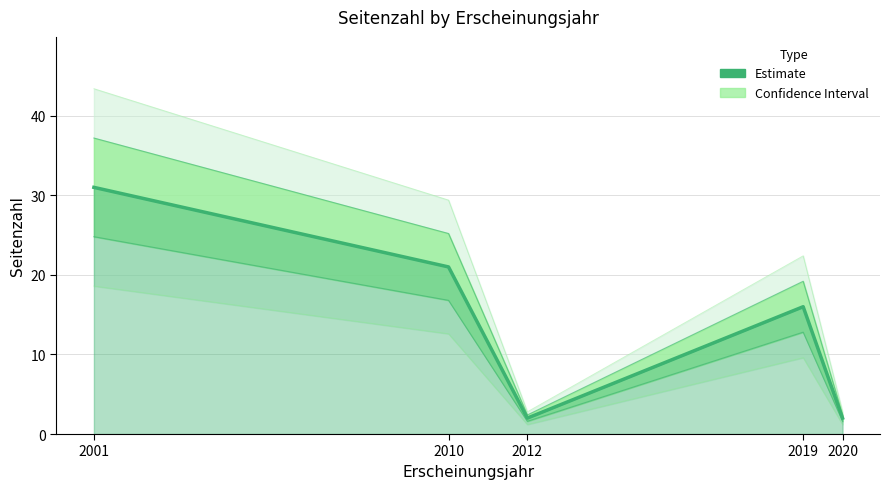

Between 2012 and 2019, which is larger?

2019